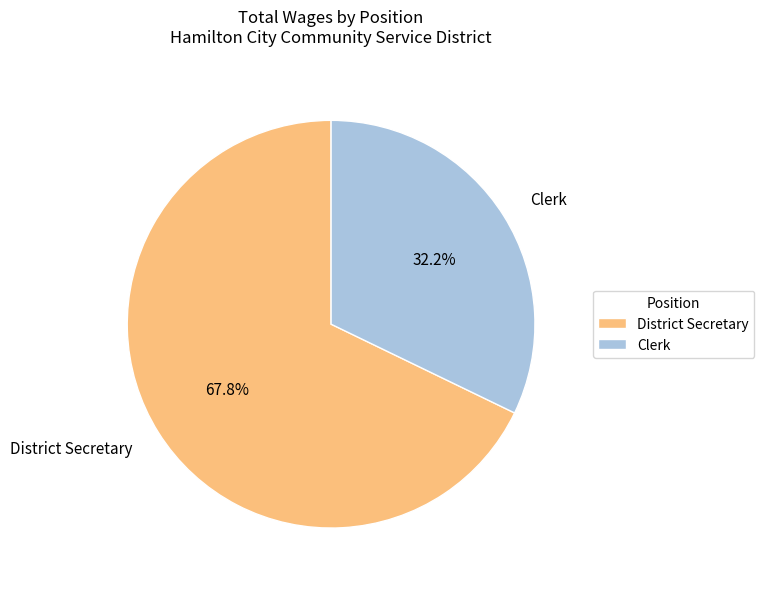

Is it true that Clerk is 32% of the pie?

True